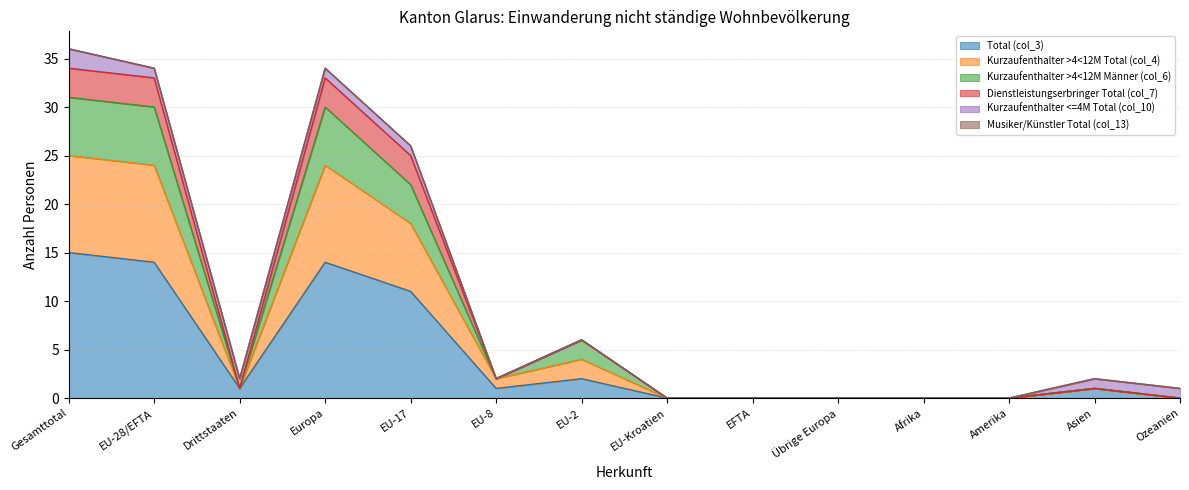

Is it true that Total (col_3) equals 0 at Afrika?

True